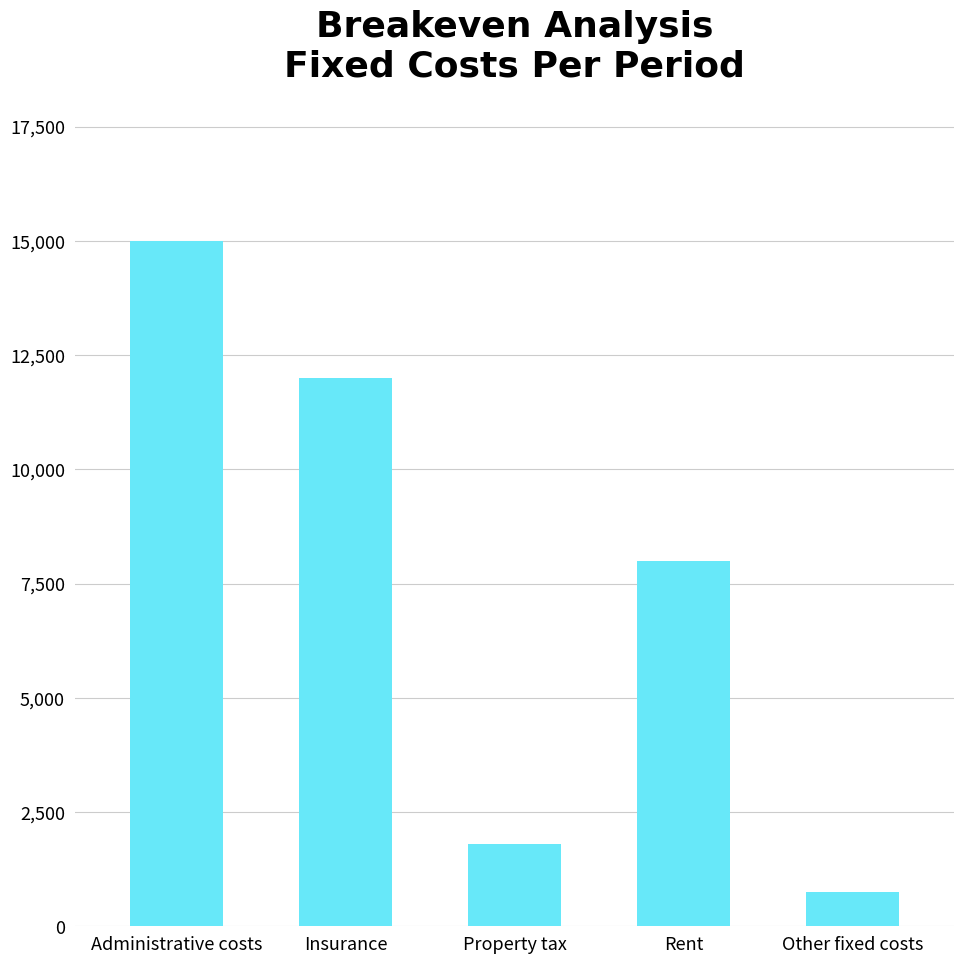

Approximately how many times larger is the value at Insurance compared to Rent?

1.5